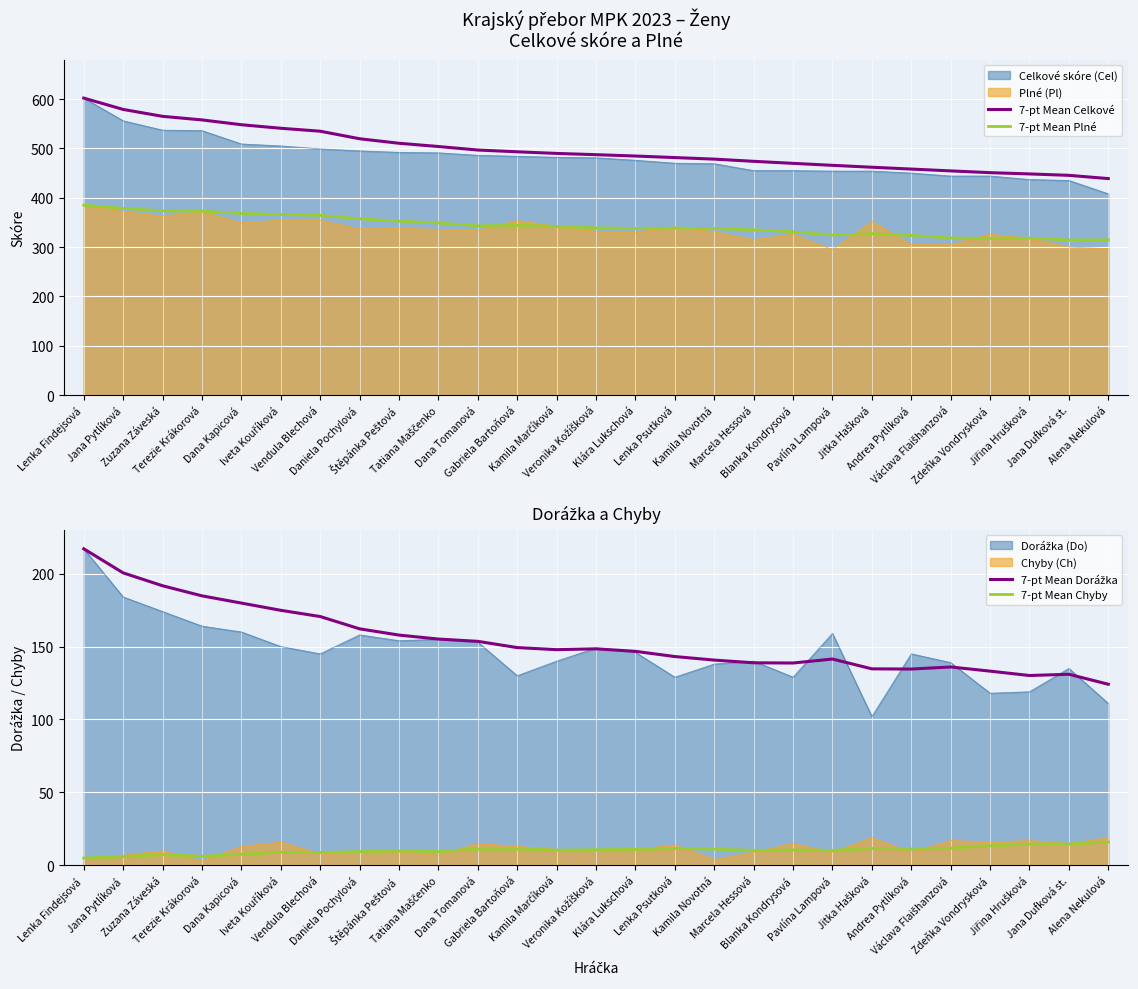

Is it true that 7-pt Mean Chyby equals 9.0 at Iveta Kouříková?

True